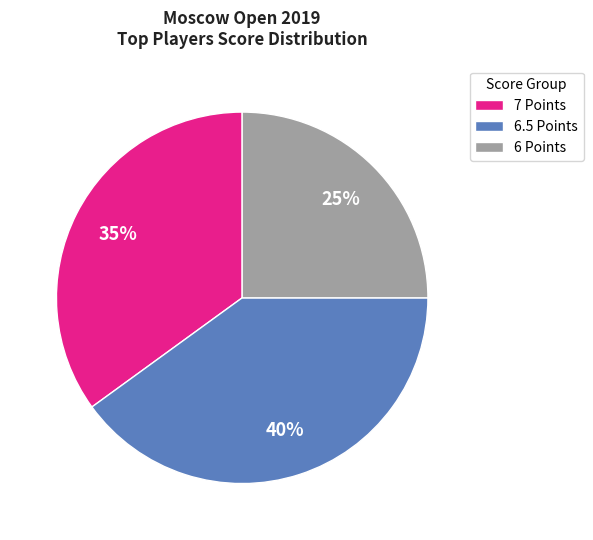

Approximately how many times larger is the value at 7 Points compared to 6 Points?

1.4